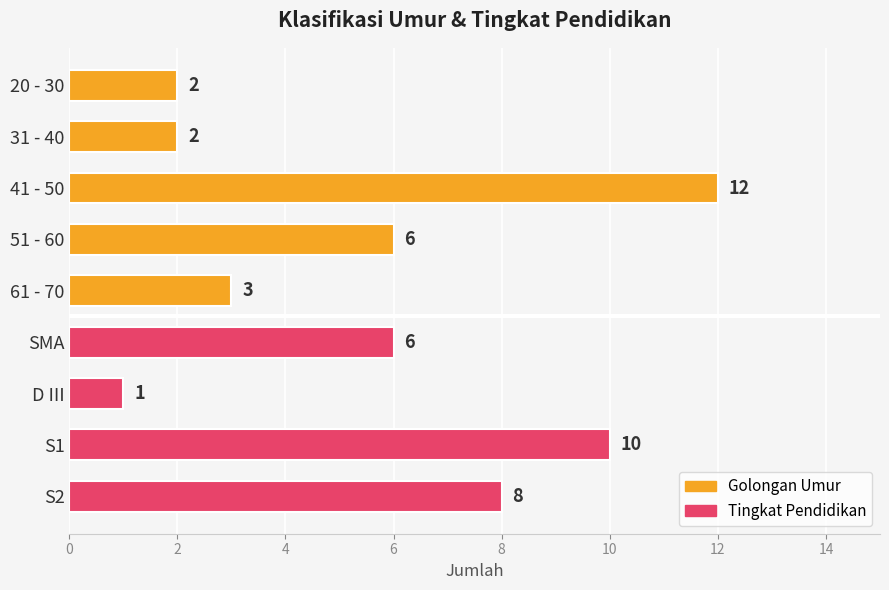

At which category does the chart reach its peak across all series?

41 - 50